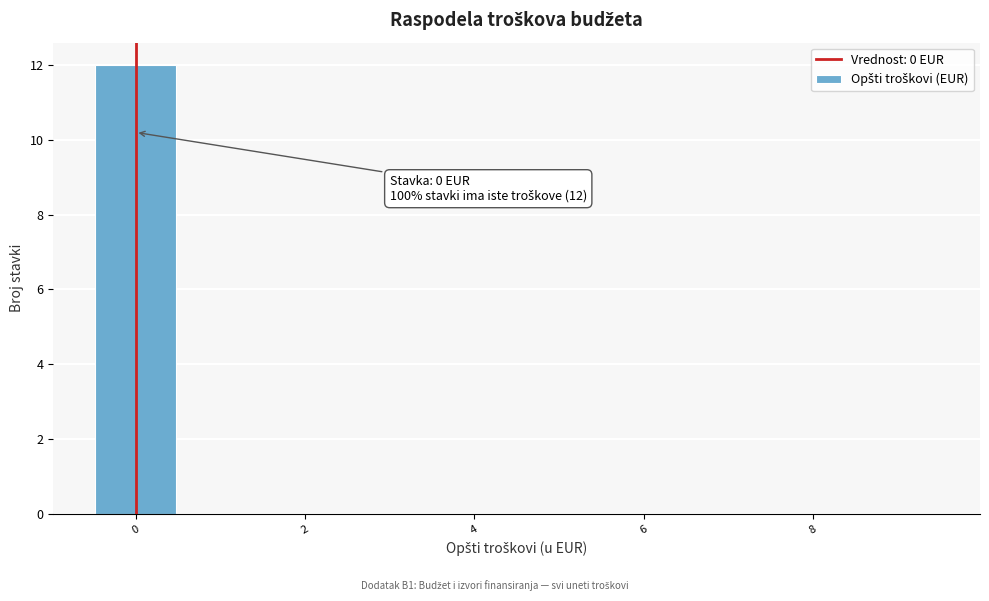

Over which range of the x-axis is the bar tallest?

-0.5 to 0.5